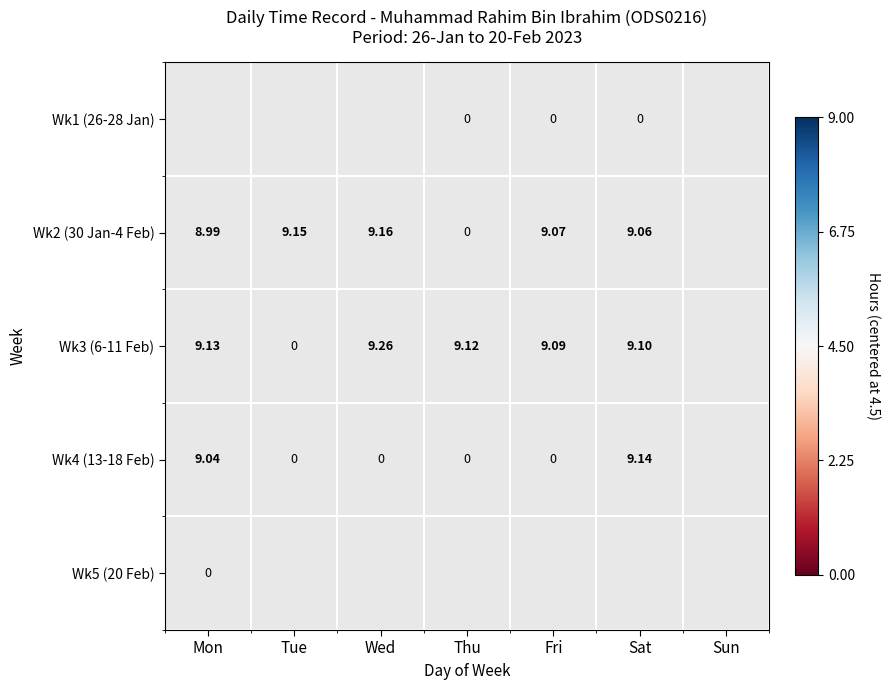

Between Tue and Fri, which series saw the biggest shift?

Wk3 (6-11 Feb)